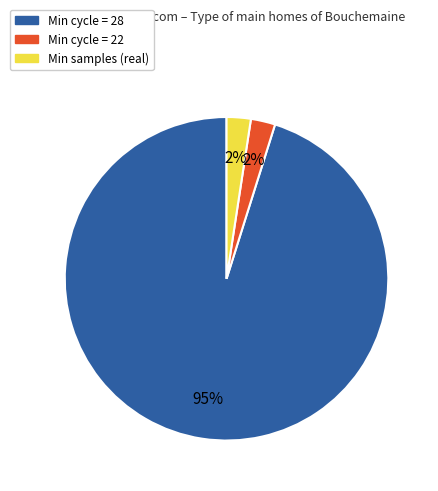

Is there any slice that represents more than half of the pie?

Yes